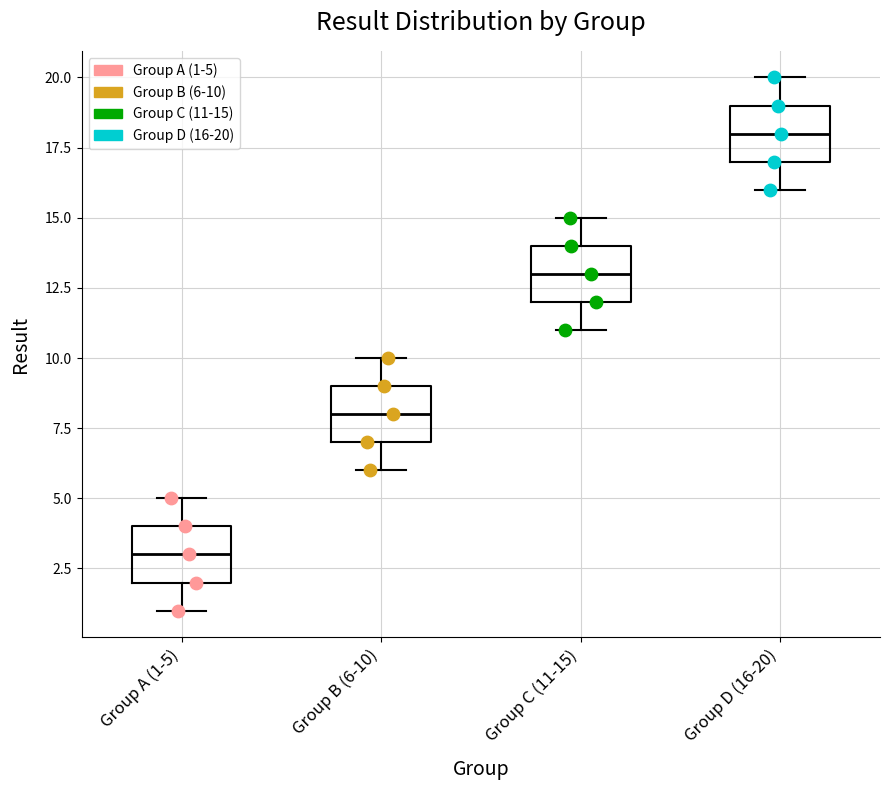

Reading left to right, transcribe this box plot: for each box, give where its median line is, the range the box spans, and where its two whiskers end, as read against the y-axis. The values are not printed on the chart, so give them approximately, as read against the axis.

Group A (1-5): median 3, box 2 to 4, whiskers 1 to 5
Group B (6-10): median 8, box 7 to 9, whiskers 6 to 10
Group C (11-15): median 13, box 12 to 14, whiskers 11 to 15
Group D (16-20): median 18, box 17 to 19, whiskers 16 to 20